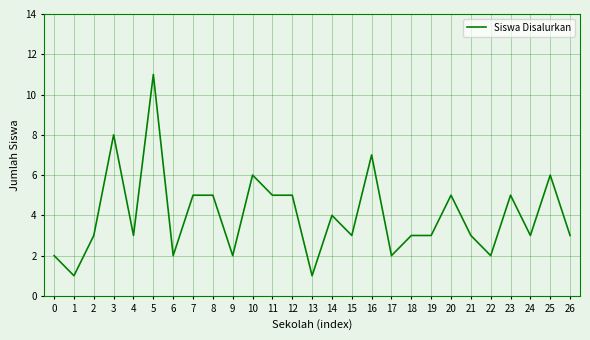

What is the difference between the maximum and minimum values?

10